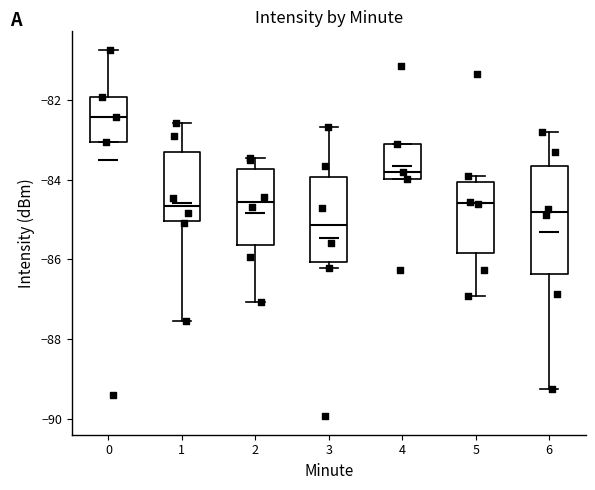

Where is the lower edge of the box at x = 1 on the y-axis? The values are not printed on the chart, so give them approximately, as read against the axis.

-85.0